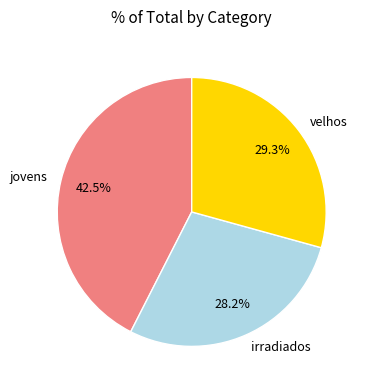

How many slices are in this pie chart?

3